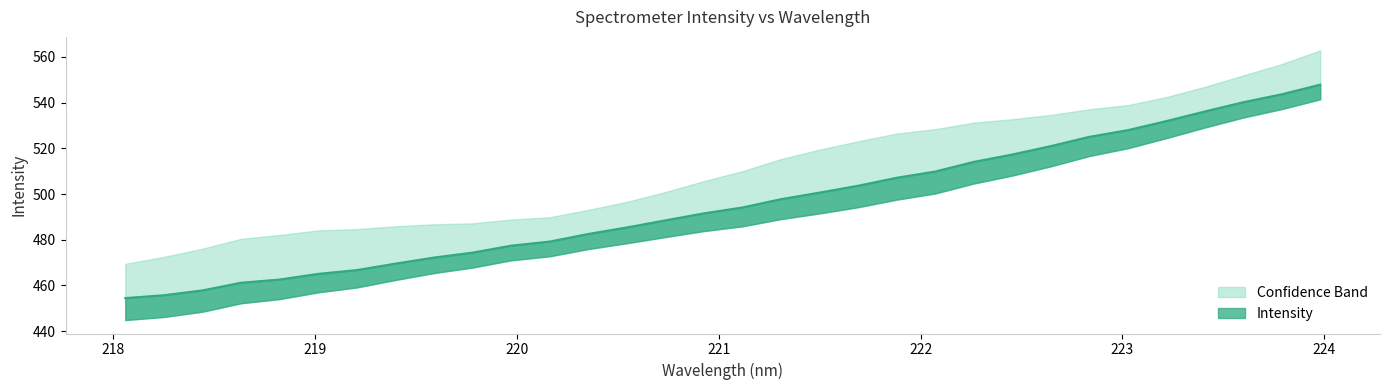

Where is the data nearest to the value 501?

221.4993